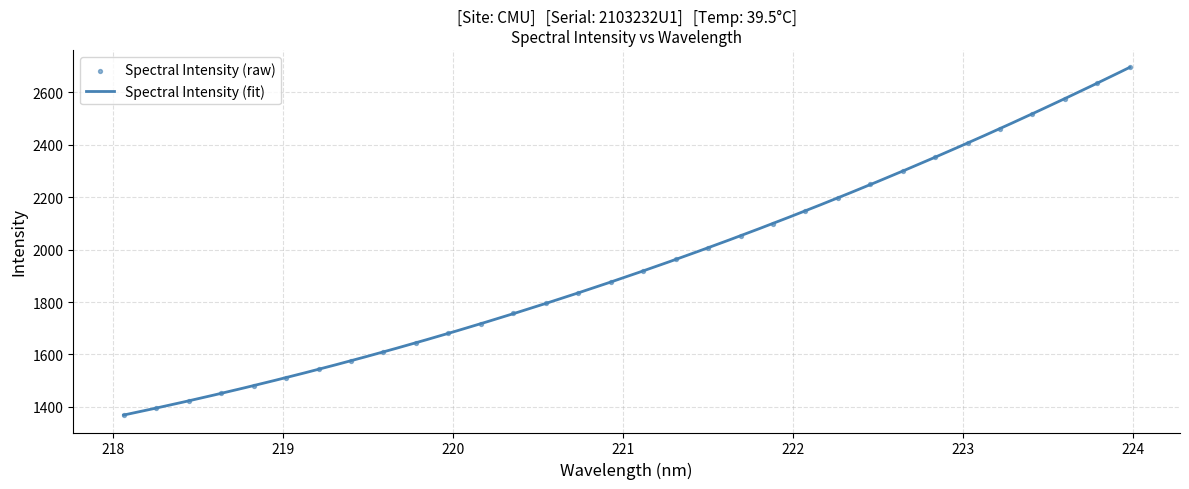

Between 220.9264 and 220.1623, which is larger?

220.9264